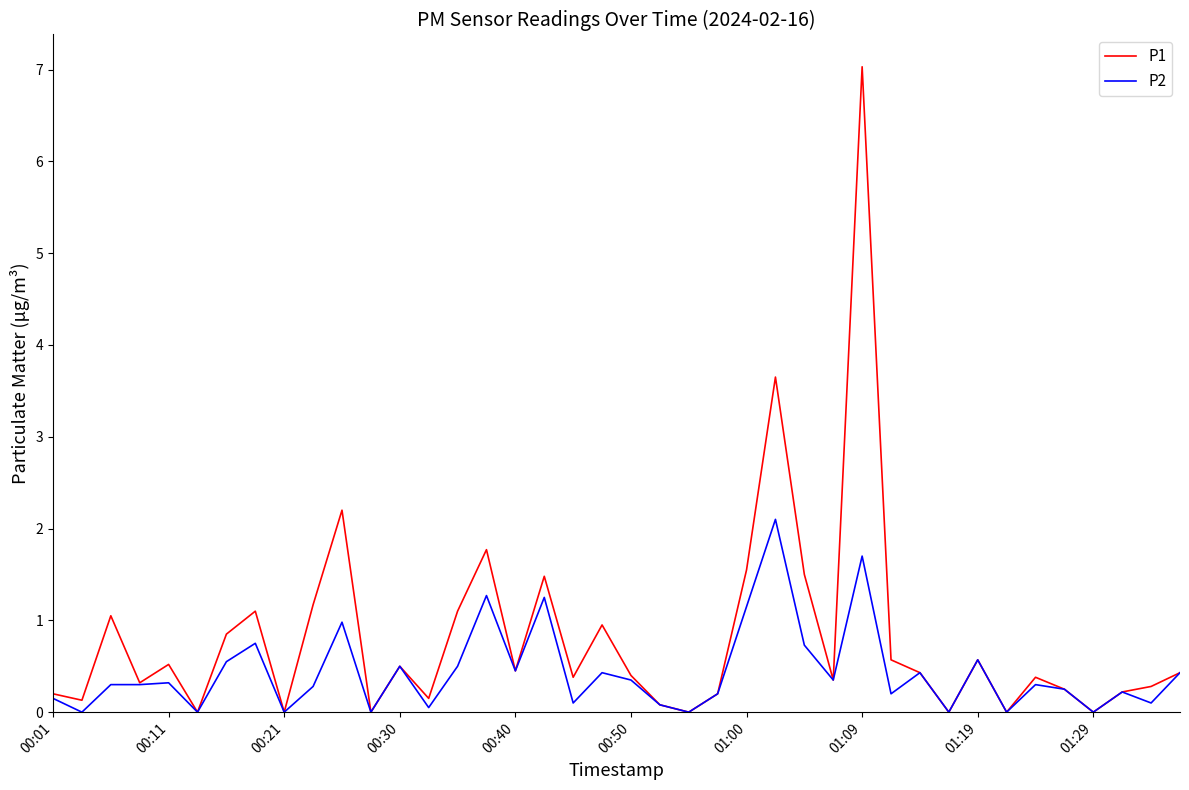

Rank the series by their maximum value, from highest to lowest.

P1, P2